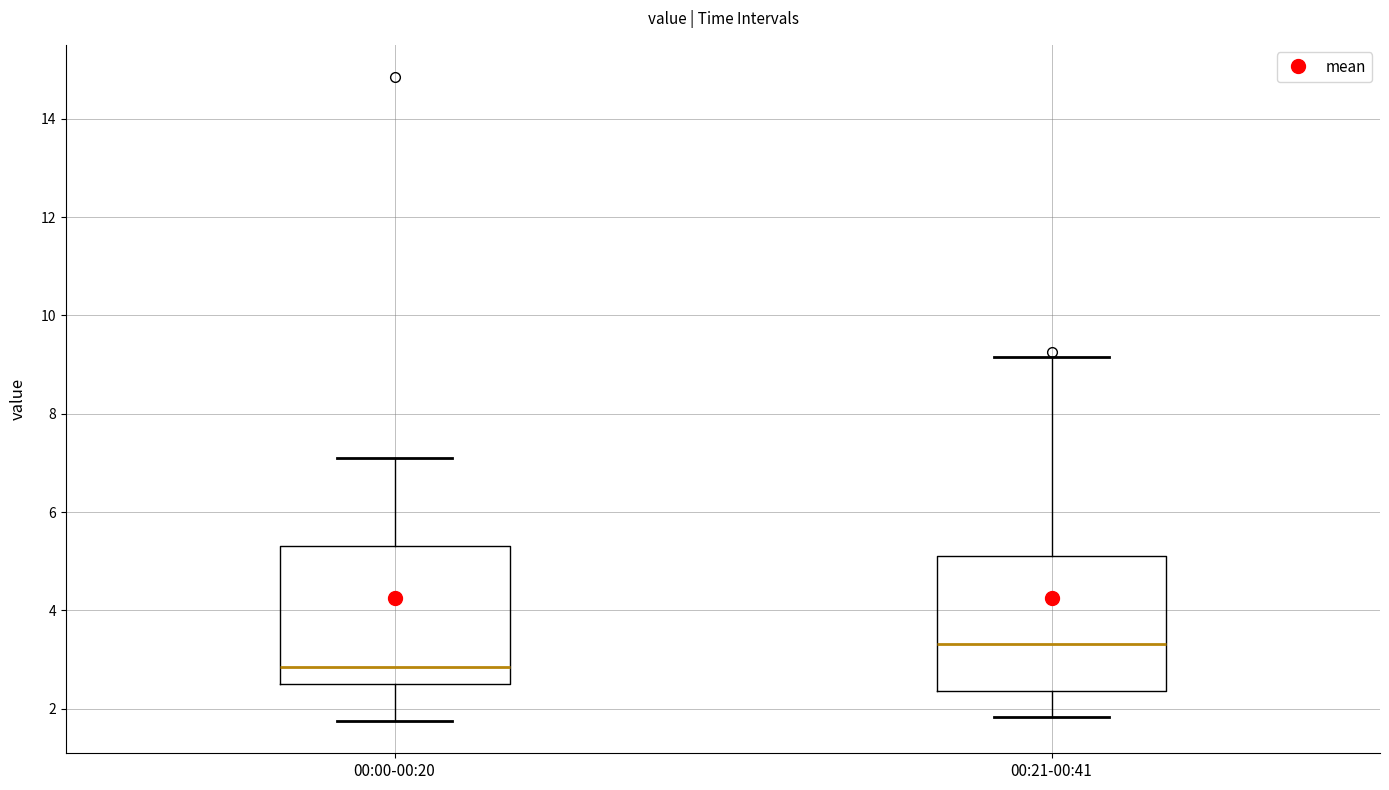

Which box's median line is the highest?

00:21-00:41